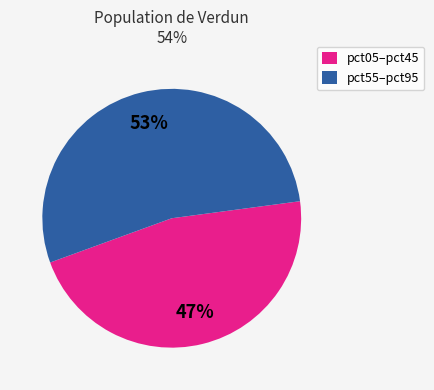

Approximately how many times larger is the value at pct05–pct45 compared to pct55–pct95?

0.9